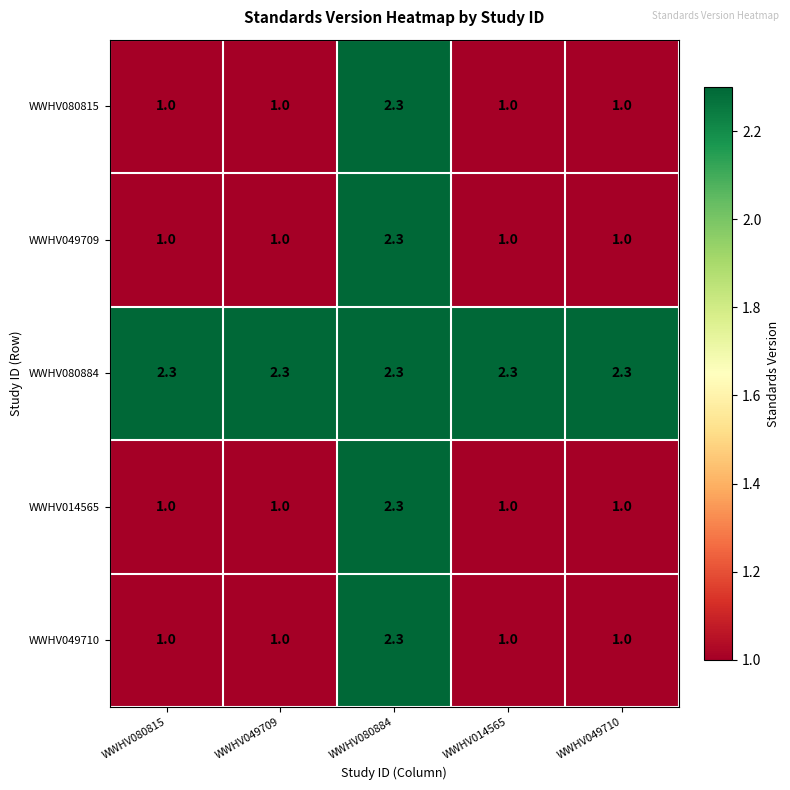

What is the difference between the highest and lowest values at WWHV049709?

1.3